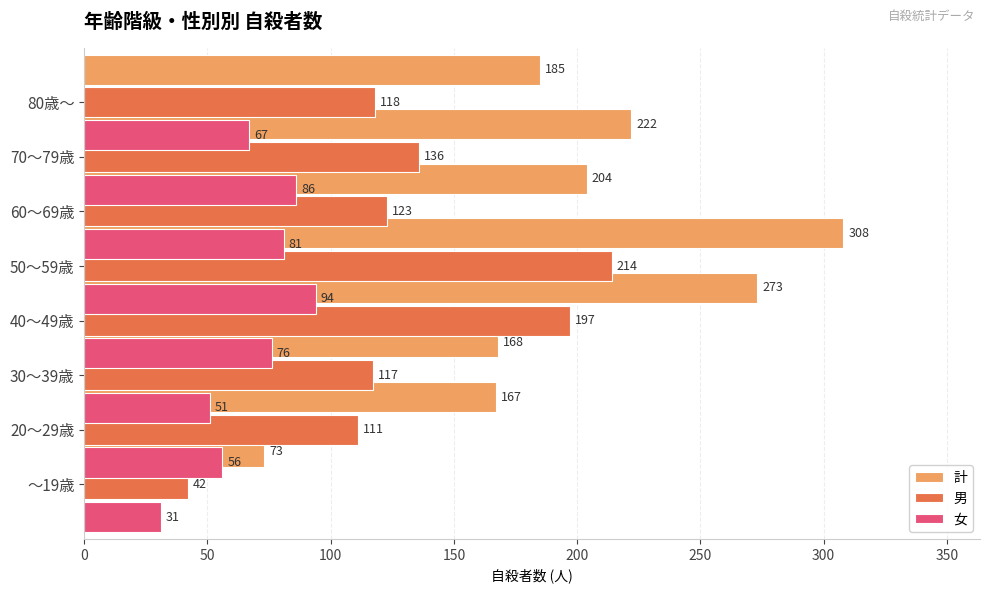

What is the difference between the second highest and second lowest values in the 女 series?

35